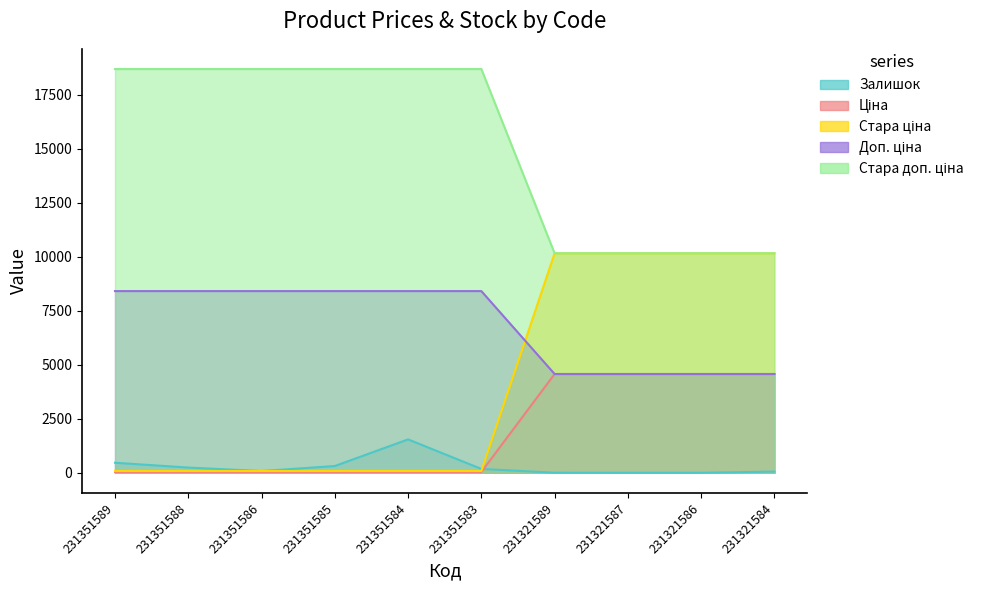

True or false: Стара ціна and Ціна cross at least once.

True